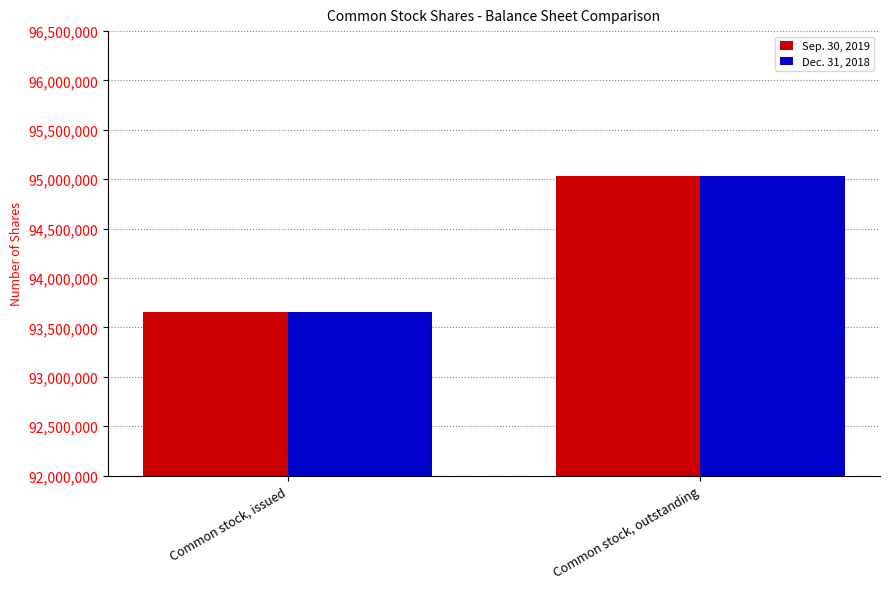

Does the chart contain any negative values?

No